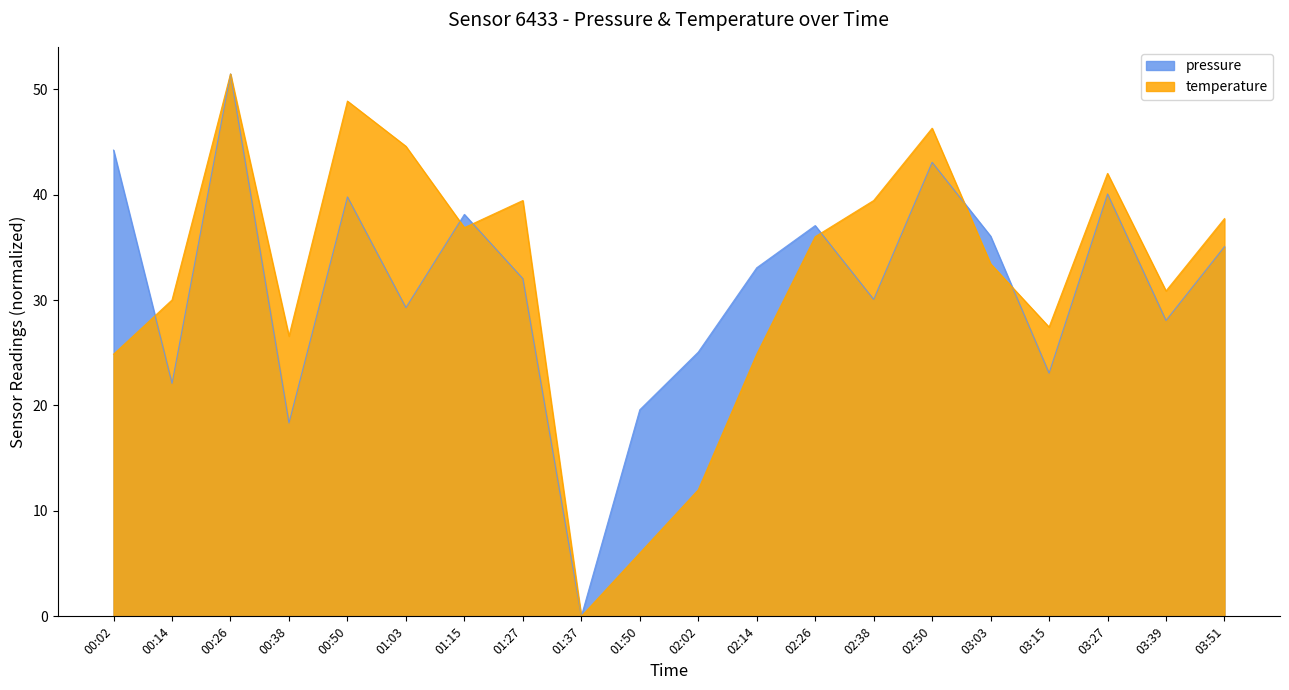

What is the total value across all series at 00:14?

52.1